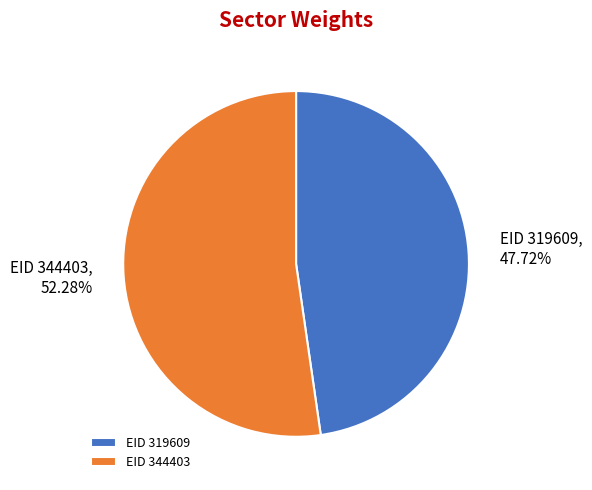

Combined, what portion of the pie is EID 319609 and EID 344403?

100.0%